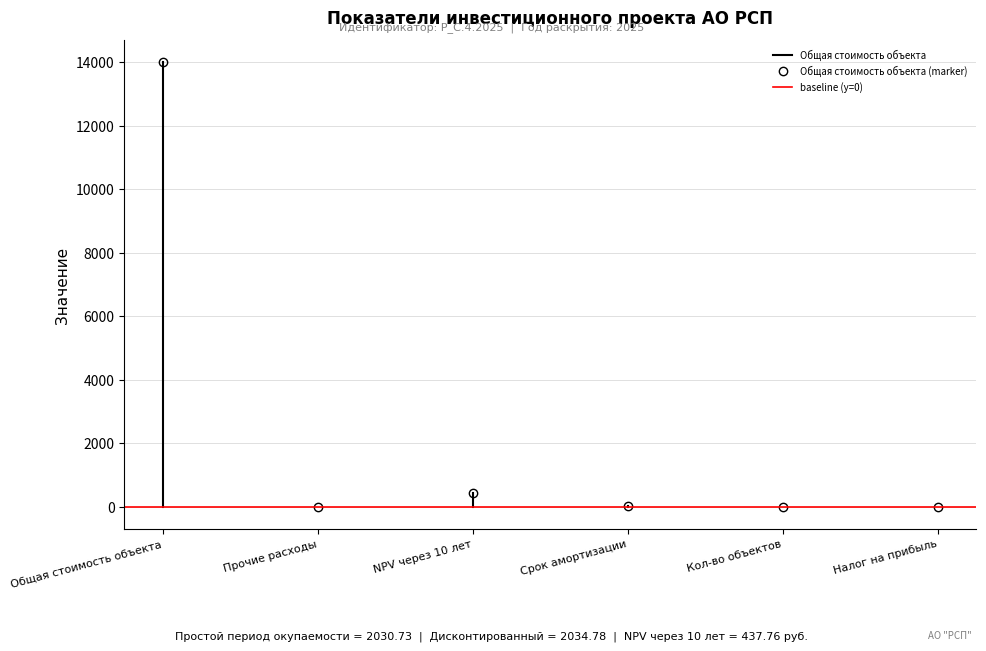

What is the difference between the Общая стоимость объекта values at Общая стоимость объекта and Прочие расходы?

14000